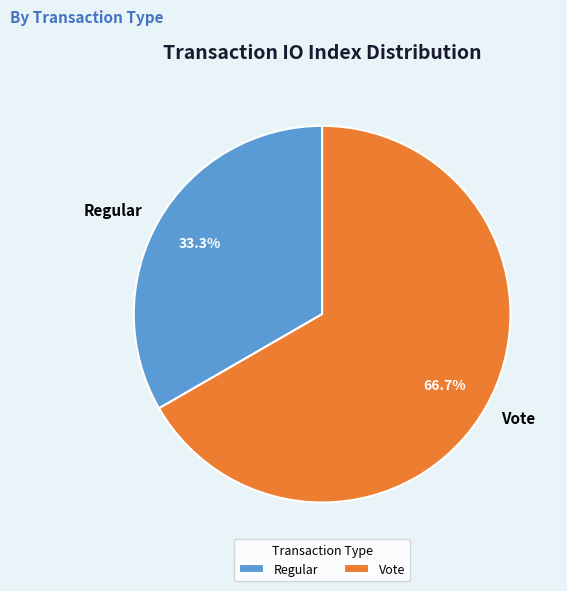

To the nearest percent, what is the average slice percentage?

50%